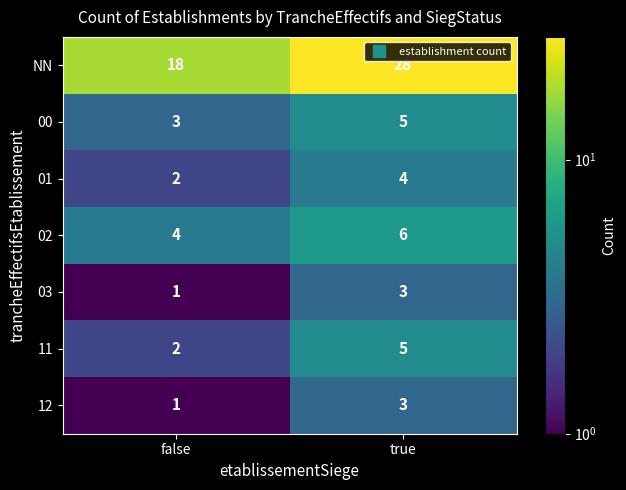

How many series are shown in this chart?

7